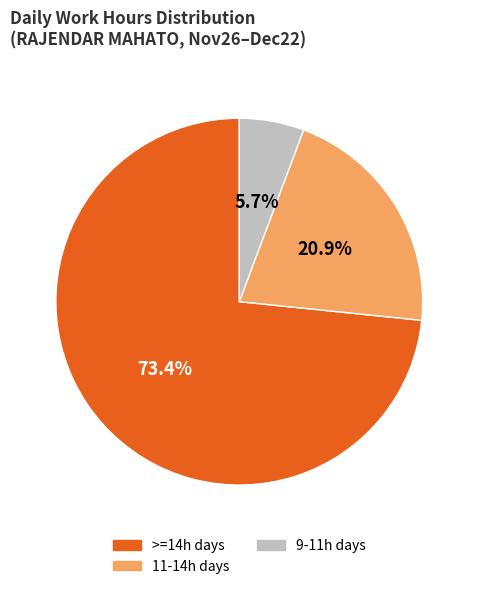

Does any single category account for the majority?

Yes